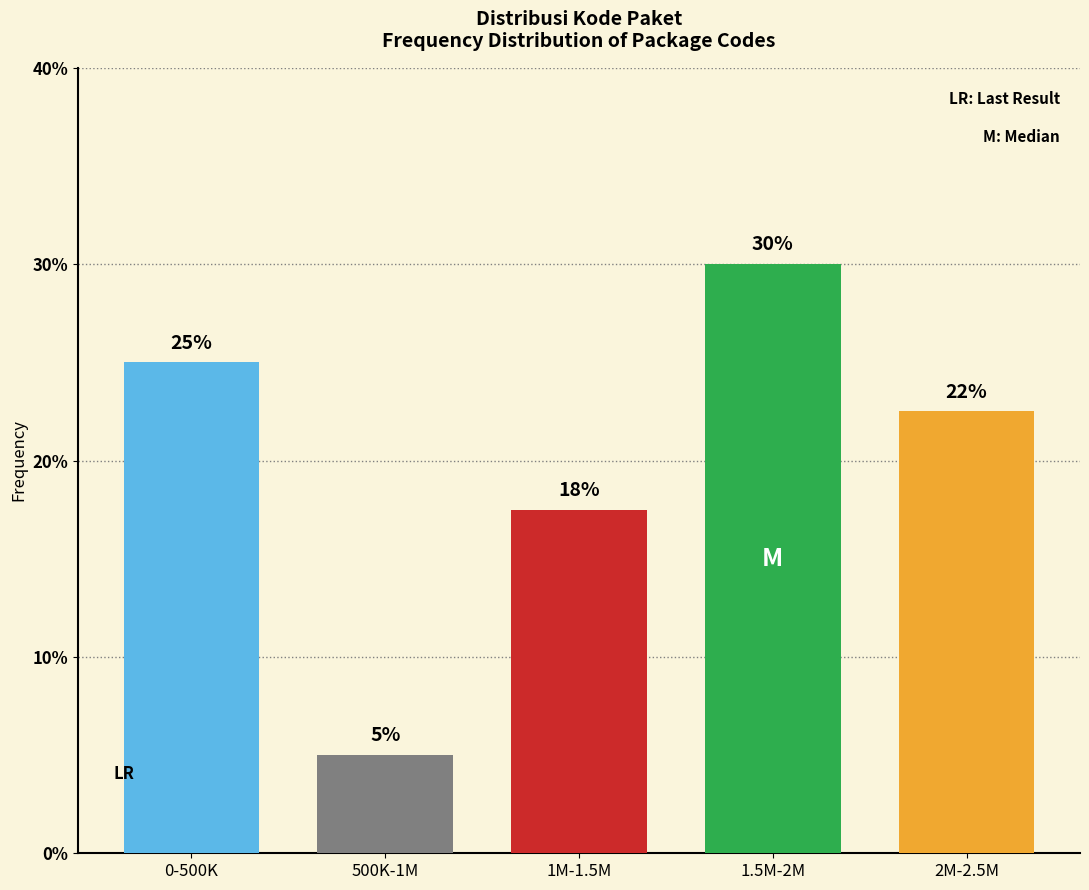

What is the average value?

20.0